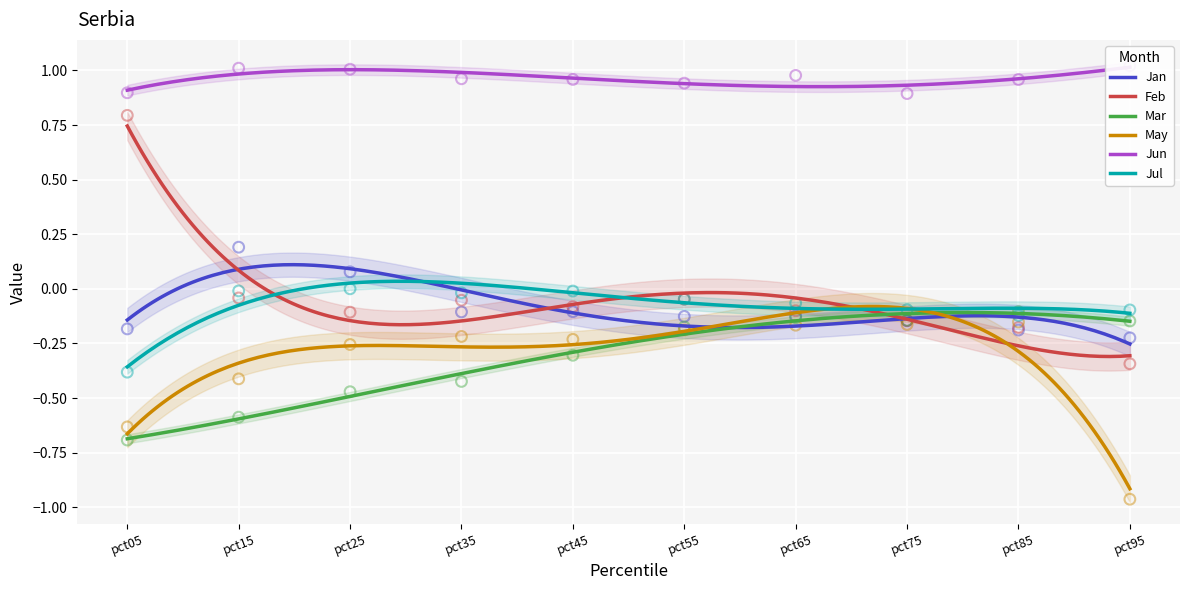

Which series has the widest spread of Y values?

Feb